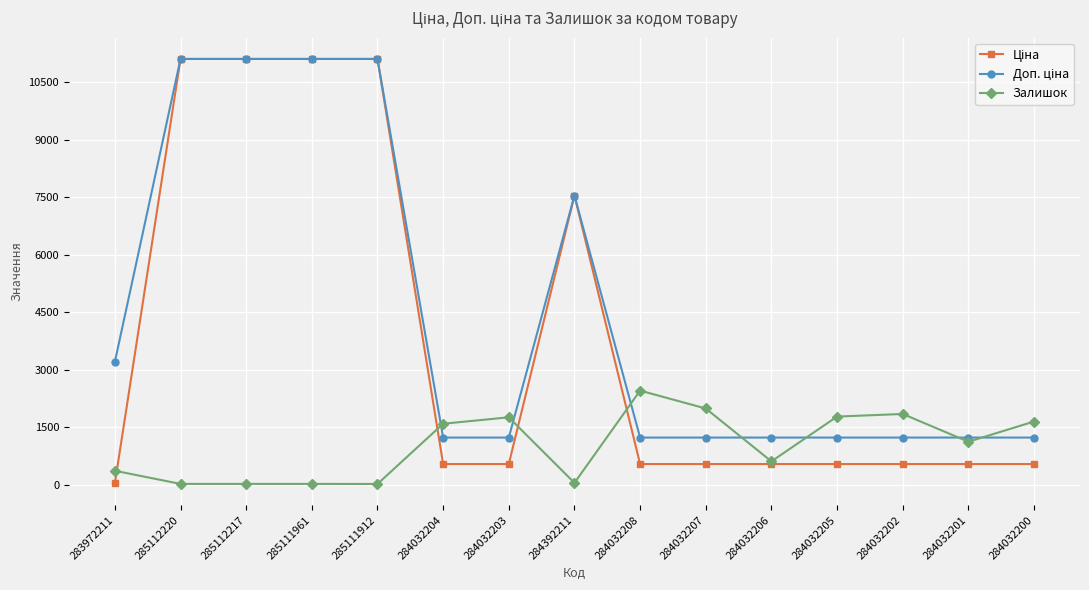

True or false: Залишок has more than 1 interior local peaks.

True